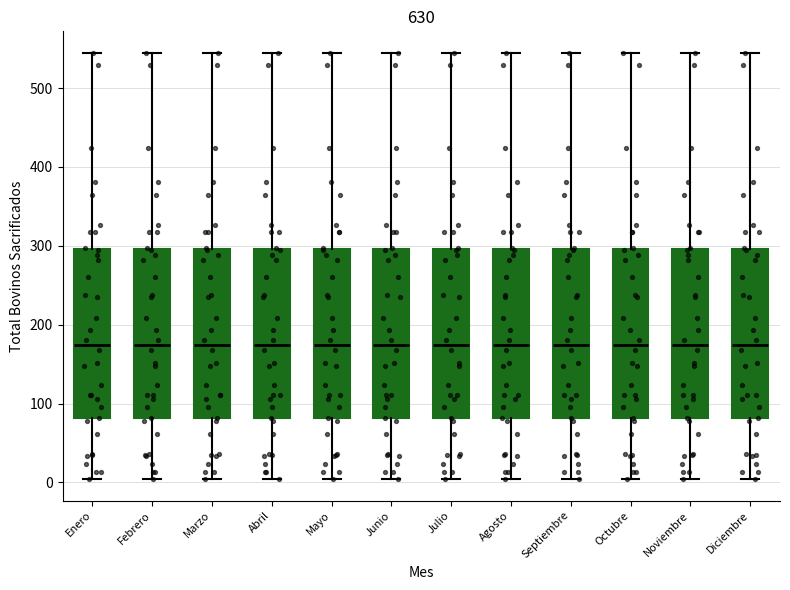

Reading left to right, transcribe this box plot: for each box, give where its median line is, the range the box spans, and where its two whiskers end, as read against the y-axis. The values are not printed on the chart, so give them approximately, as read against the axis.

Enero: median 170, box 80 to 300, whiskers 0 to 550
Febrero: median 170, box 80 to 300, whiskers 0 to 550
Marzo: median 170, box 80 to 300, whiskers 0 to 550
Abril: median 170, box 80 to 300, whiskers 0 to 550
Mayo: median 170, box 80 to 300, whiskers 0 to 550
Junio: median 170, box 80 to 300, whiskers 0 to 550
Julio: median 170, box 80 to 300, whiskers 0 to 550
Agosto: median 170, box 80 to 300, whiskers 0 to 550
Septiembre: median 170, box 80 to 300, whiskers 0 to 550
Octubre: median 170, box 80 to 300, whiskers 0 to 550
Noviembre: median 170, box 80 to 300, whiskers 0 to 550
Diciembre: median 170, box 80 to 300, whiskers 0 to 550